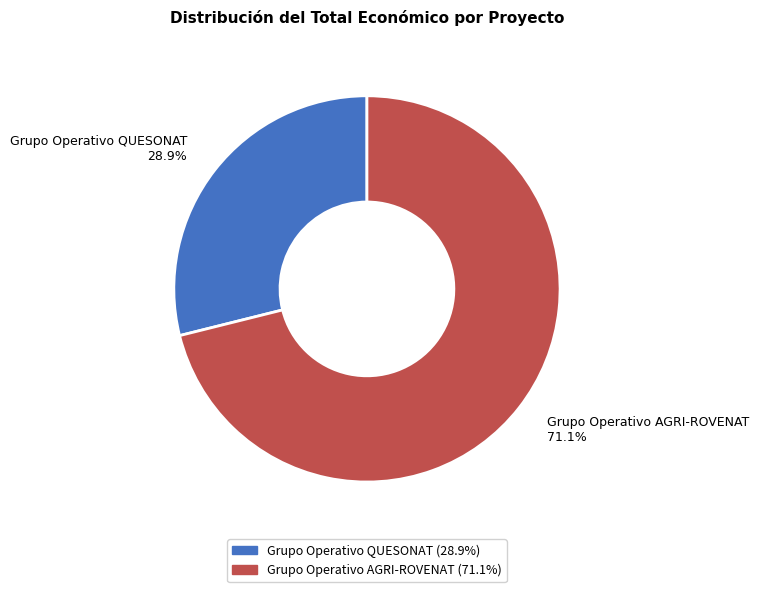

Which slice is the largest?

Grupo Operativo AGRI-ROVENAT